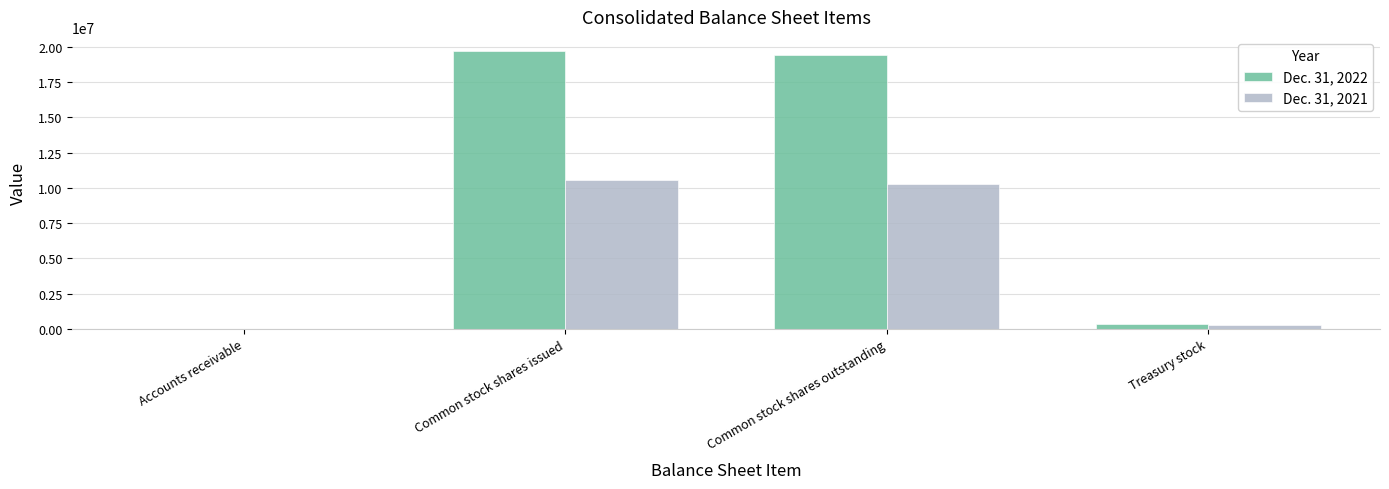

What is the difference between the Dec. 31, 2021 values at Treasury stock and Common stock shares outstanding?

10047315